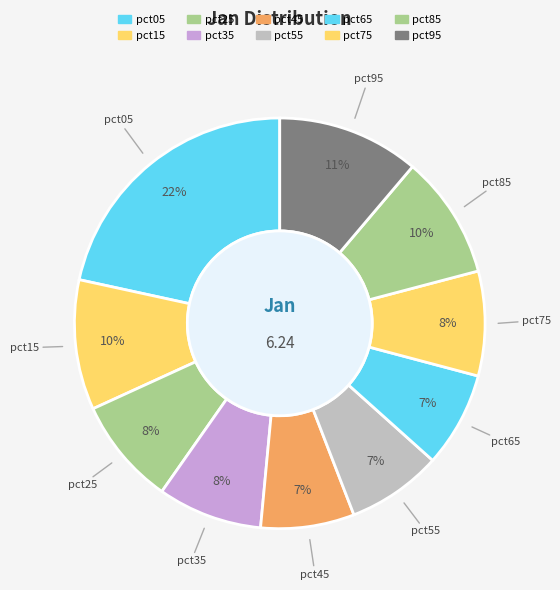

How many slices are in this pie chart?

10